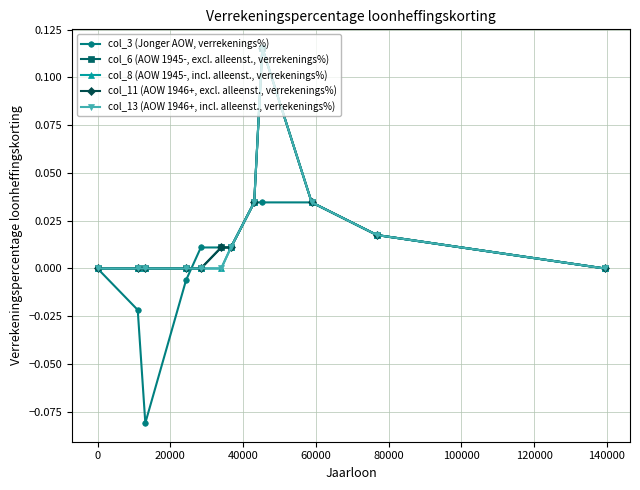

What is the greatest value displayed?

0.1